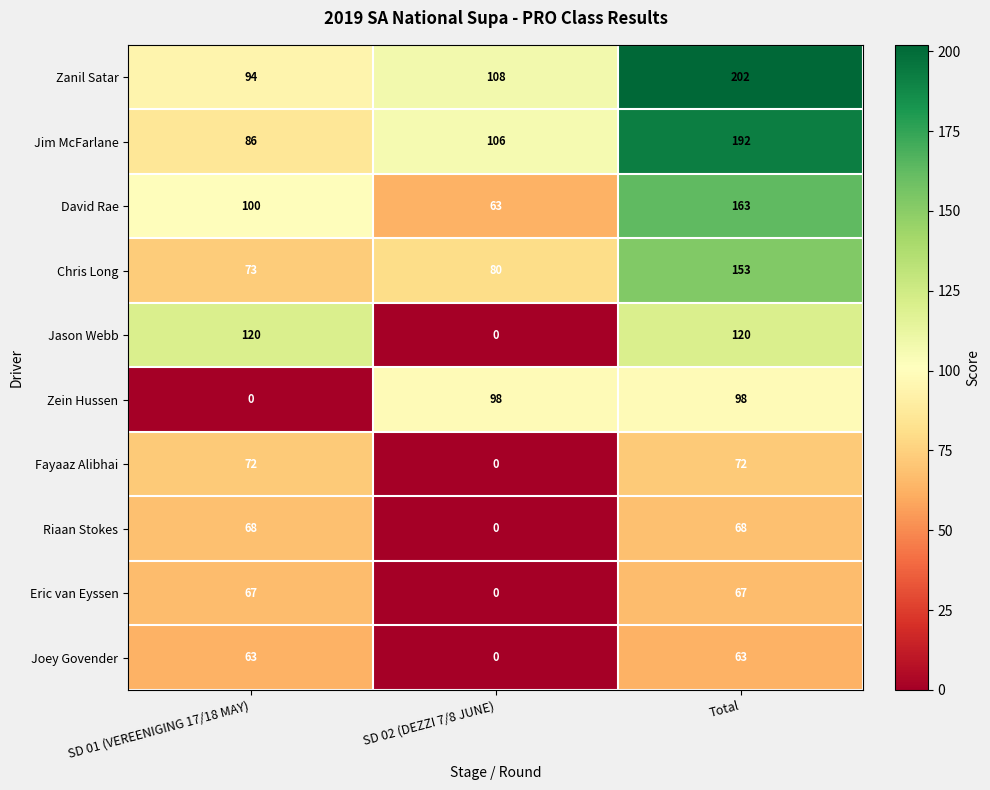

What is the lowest value of the Zanil Satar series?

94